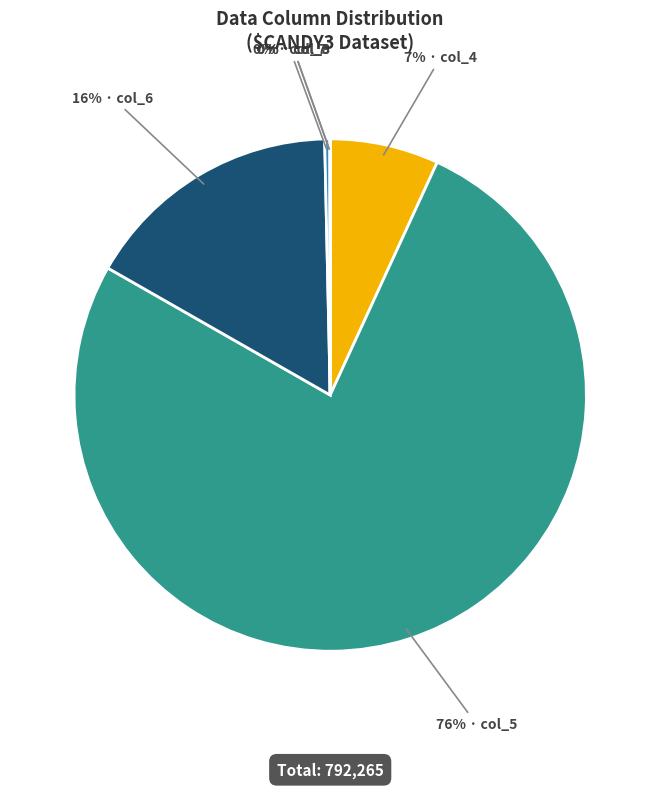

Is there a majority slice in this chart?

Yes